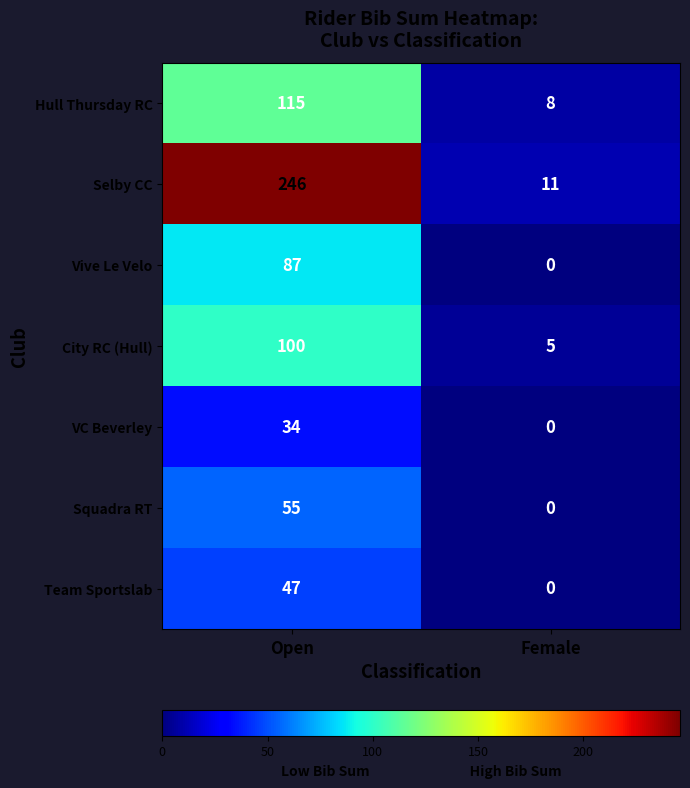

Reading left to right, list all the values displayed in this chart.

Hull Thursday RC: Open=115	Female=8
Selby CC: Open=246	Female=11
Vive Le Velo: Open=87	Female=0
City RC (Hull): Open=100	Female=5
VC Beverley: Open=34	Female=0
Squadra RT: Open=55	Female=0
Team Sportslab: Open=47	Female=0